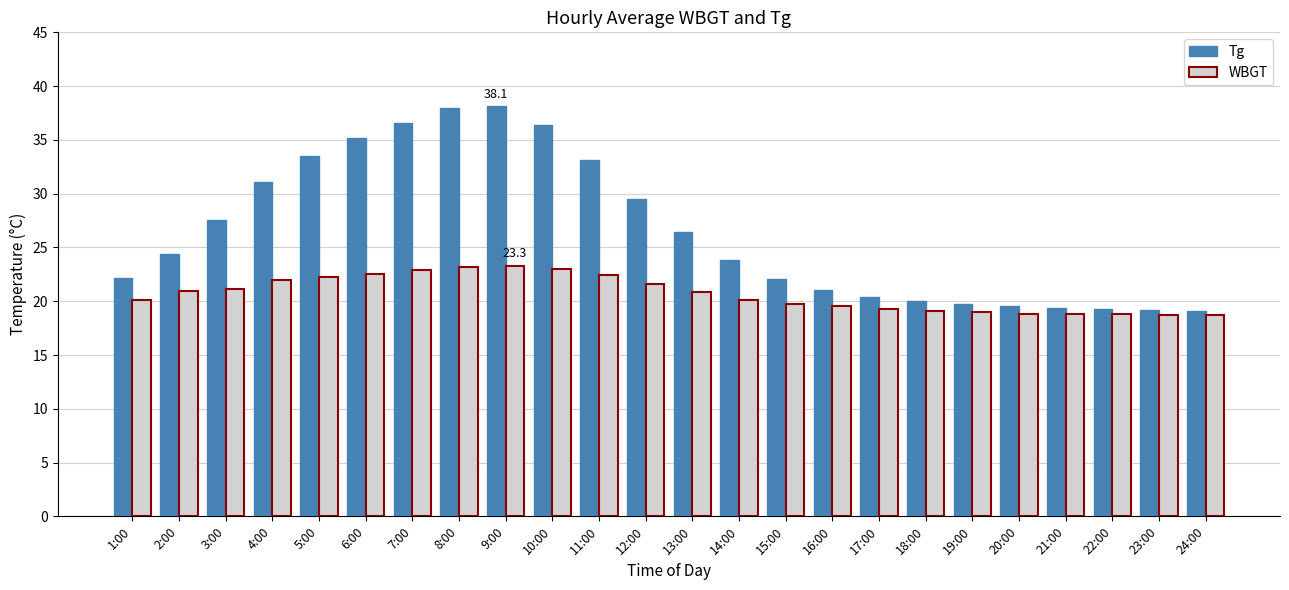

What is the spread (max minus min) of values at 12:00?

7.9